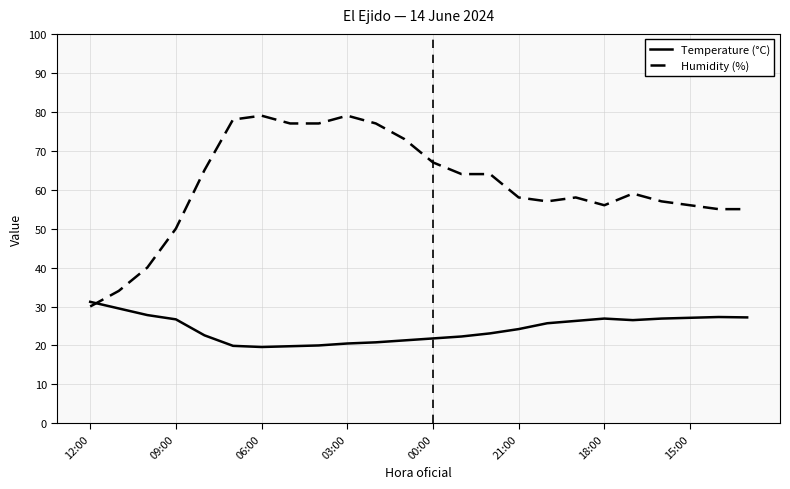

Which series has the largest total across all categories?

Humidity (%)